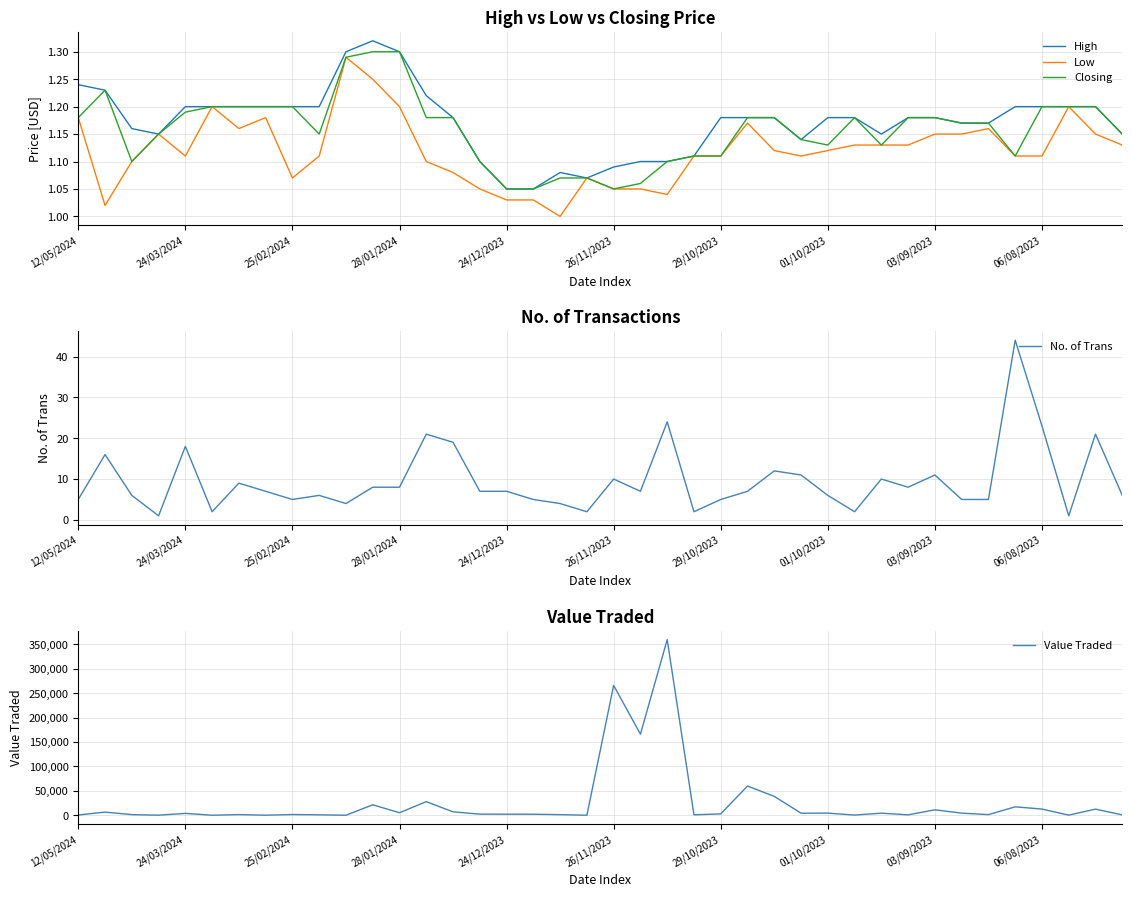

Reading left to right, extract all data points from this chart.

High: 1.2	1.2	1.2	1.1	1.2	1.2	1.2	1.2	1.2	1.2	1.3	1.3	1.3	1.2	1.2	1.1	1.1	1.1	1.1	1.1	1.1	1.1	1.1	1.1	1.2	1.2	1.2	1.1	1.2	1.2	1.1	1.2	1.2	1.2	1.2	1.2	1.2	1.2	1.2	1.1
Low: 1.2	1.0	1.1	1.1	1.1	1.2	1.2	1.2	1.1	1.1	1.3	1.2	1.2	1.1	1.1	1.1	1.0	1.0	1.0	1.1	1.1	1.1	1.0	1.1	1.1	1.2	1.1	1.1	1.1	1.1	1.1	1.1	1.1	1.1	1.2	1.1	1.1	1.2	1.1	1.1
Closing: 1.2	1.2	1.1	1.1	1.2	1.2	1.2	1.2	1.2	1.1	1.3	1.3	1.3	1.2	1.2	1.1	1.1	1.1	1.1	1.1	1.1	1.1	1.1	1.1	1.1	1.2	1.2	1.1	1.1	1.2	1.1	1.2	1.2	1.2	1.2	1.1	1.2	1.2	1.2	1.1
No. of Trans: 5.0	16.0	6.0	1.0	18.0	2.0	9.0	7.0	5.0	6.0	4.0	8.0	8.0	21.0	19.0	7.0	7.0	5.0	4.0	2.0	10.0	7.0	24.0	2.0	5.0	7.0	12.0	11.0	6.0	2.0	10.0	8.0	11.0	5.0	5.0	44.0	23.0	1.0	21.0	6.0
Value Traded: 474.0	6397.0	1209.0	144.0	3763.0	4.0	1283.0	90.0	1420.0	838.0	6.0	21346.0	5110.0	27803.0	6899.0	2243.0	2101.0	2093.0	1170.0	32.0	266083.0	166092.0	359931.0	840.0	2748.0	59800.0	38669.0	4163.0	4279.0	309.0	4210.0	765.0	11103.0	4308.0	1217.0	17228.0	12605.0	240.0	12486.0	667.0